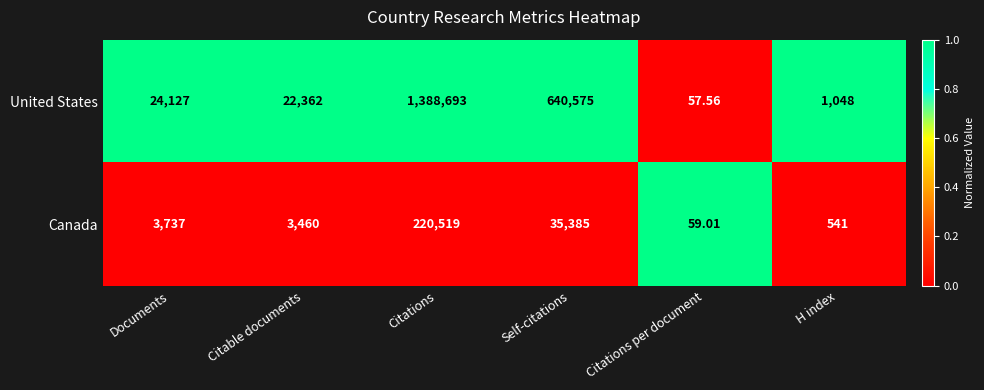

At which label is United States closest to 694375?

Self-citations